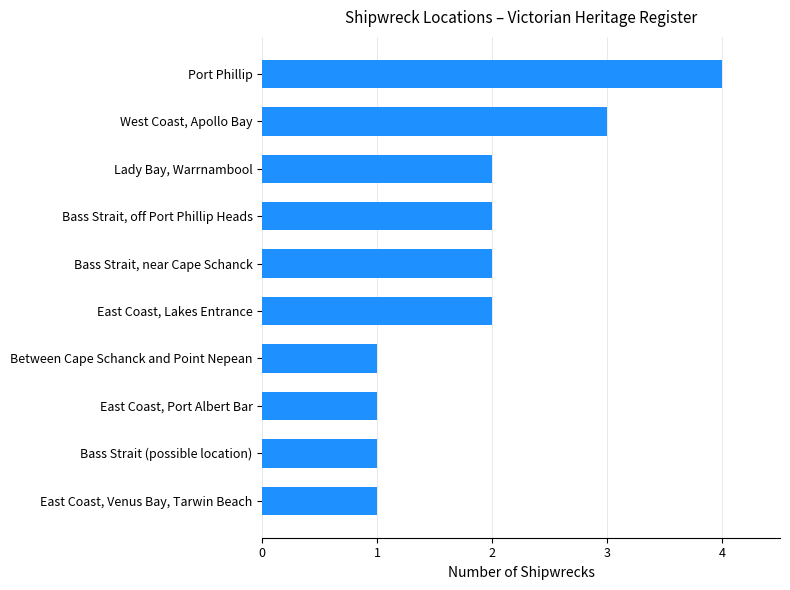

How many values are between 1 and 2?

8